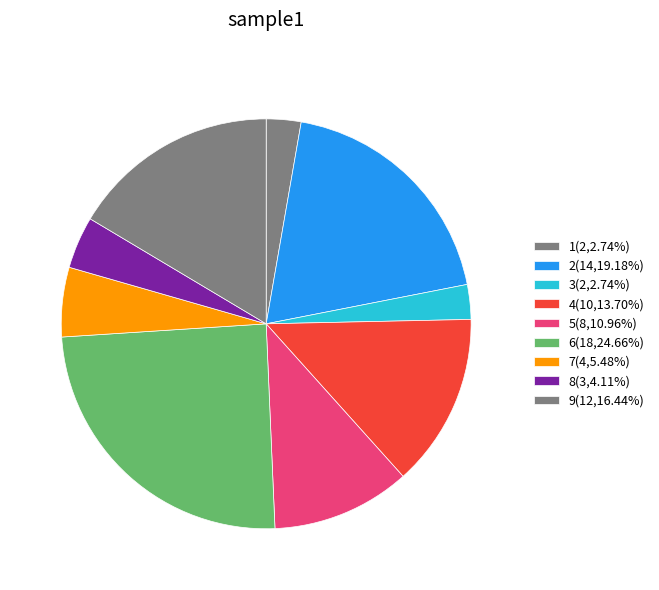

How many slices are in this pie chart?

9